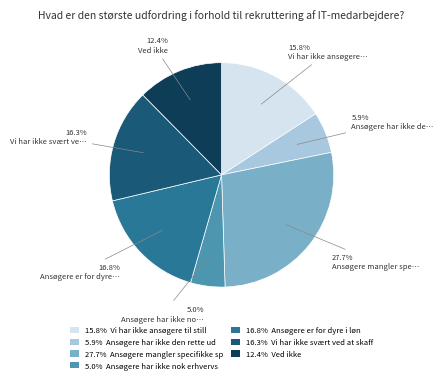

Which category has the biggest portion of the pie?

27.7% Ansøgere mangler specifikke sp